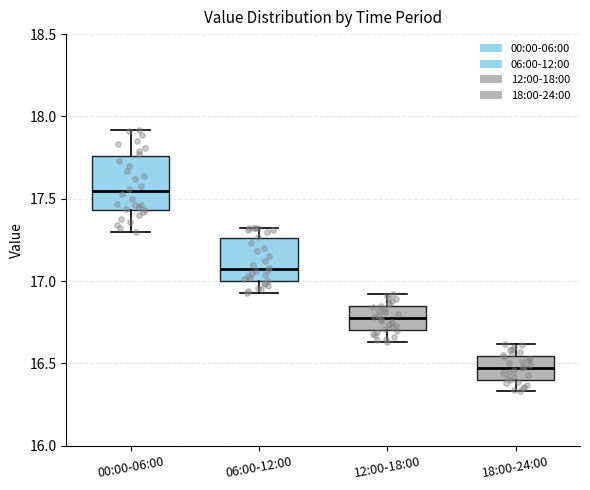

Where is the lower edge of the box for 00:00-06:00 on the y-axis? The values are not printed on the chart, so give them approximately, as read against the axis.

17.45